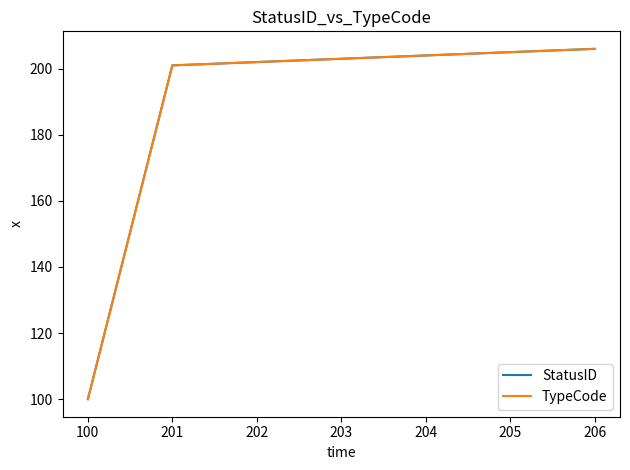

What is the value of the StatusID point at the 7th from the left?

206